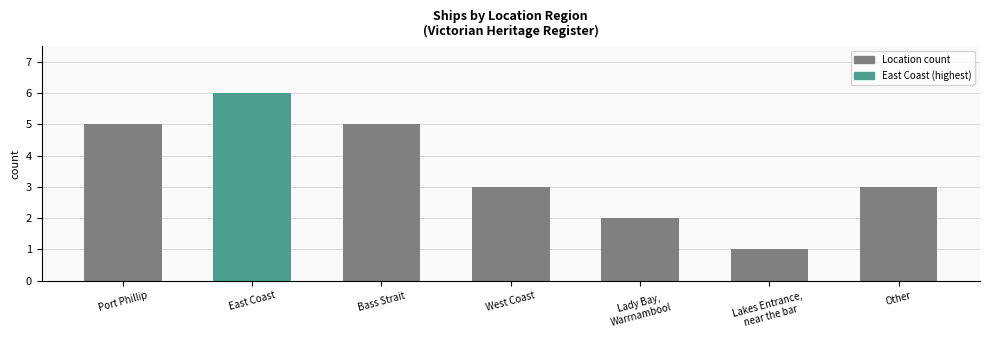

What is the difference between the maximum and minimum values?

5